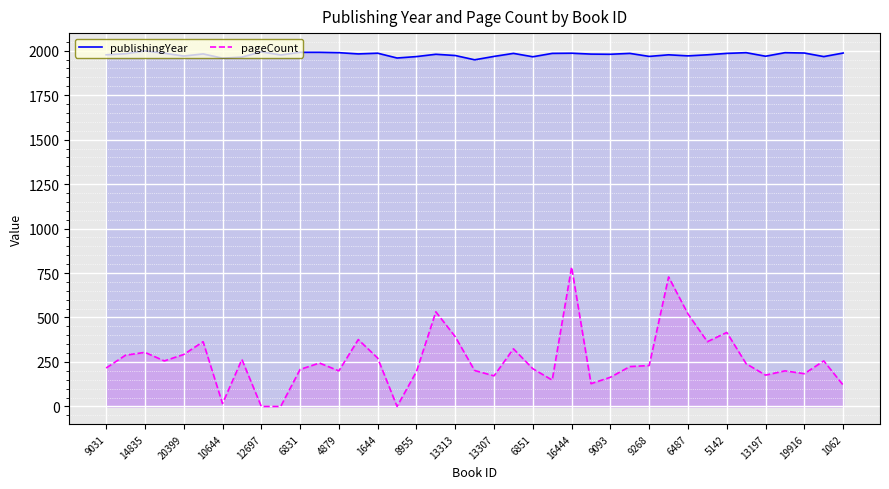

True or false: pageCount and publishingYear intersect in this chart.

False